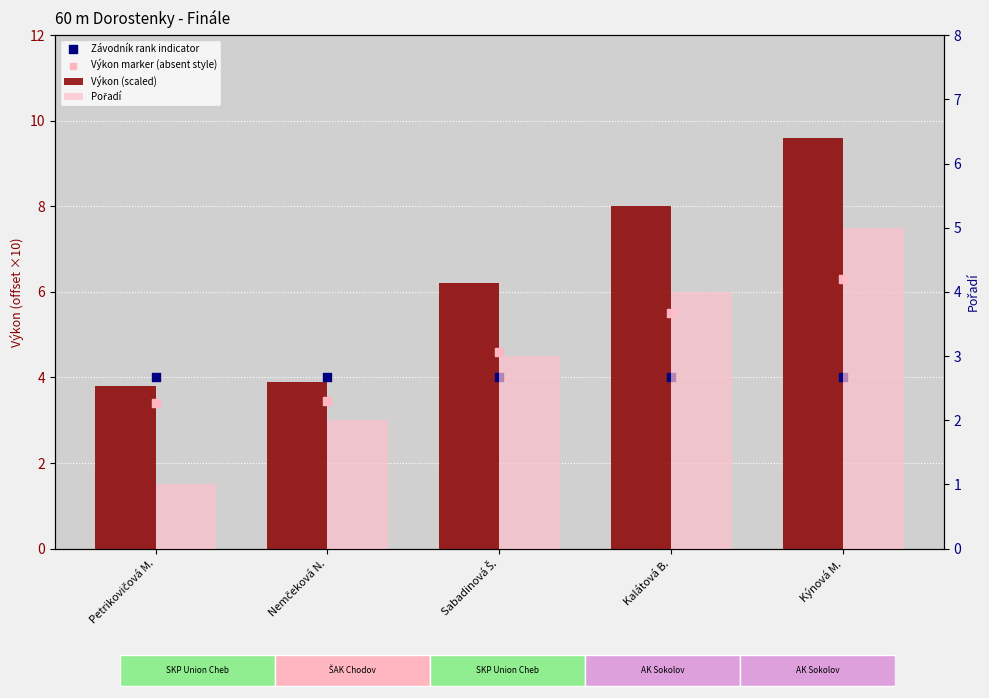

Which series reaches the minimum Y coordinate?

Pořadí